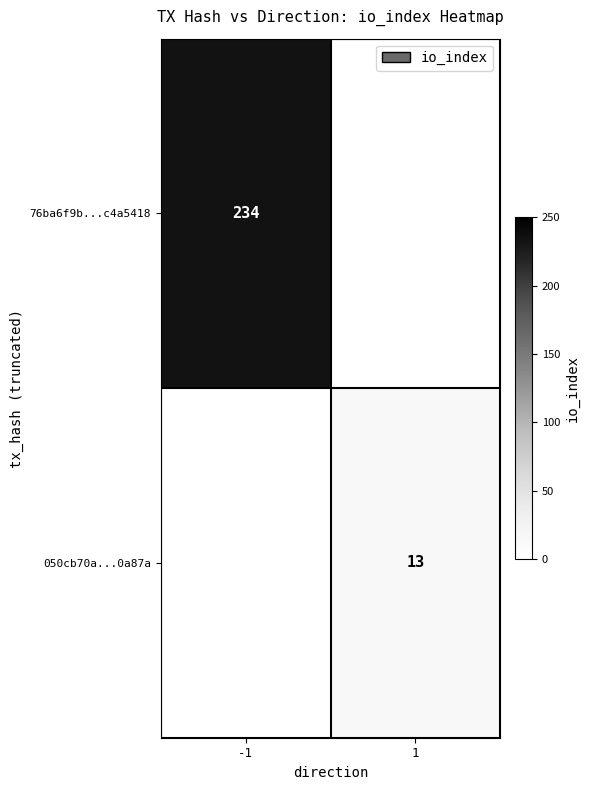

At how many categories does at least one series exceed 140?

1